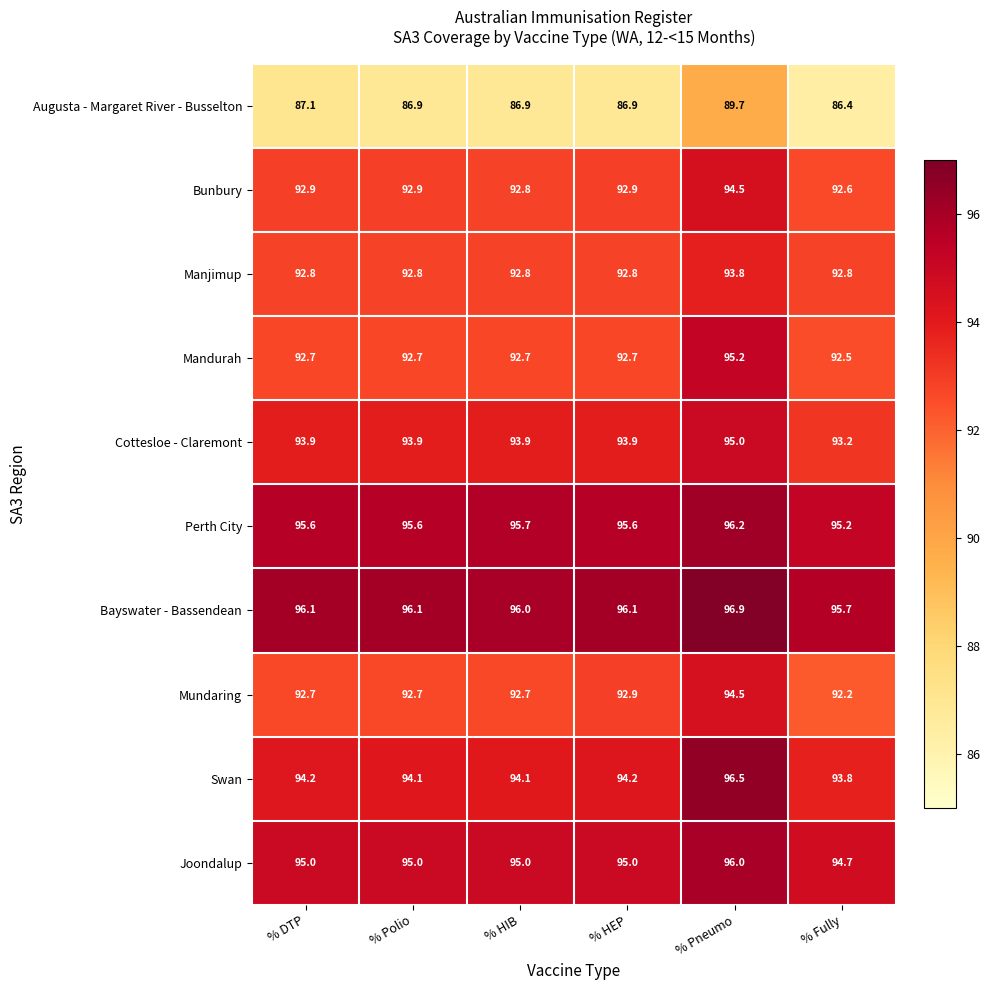

What is the difference between the maximum and minimum values in the Joondalup series?

1.3